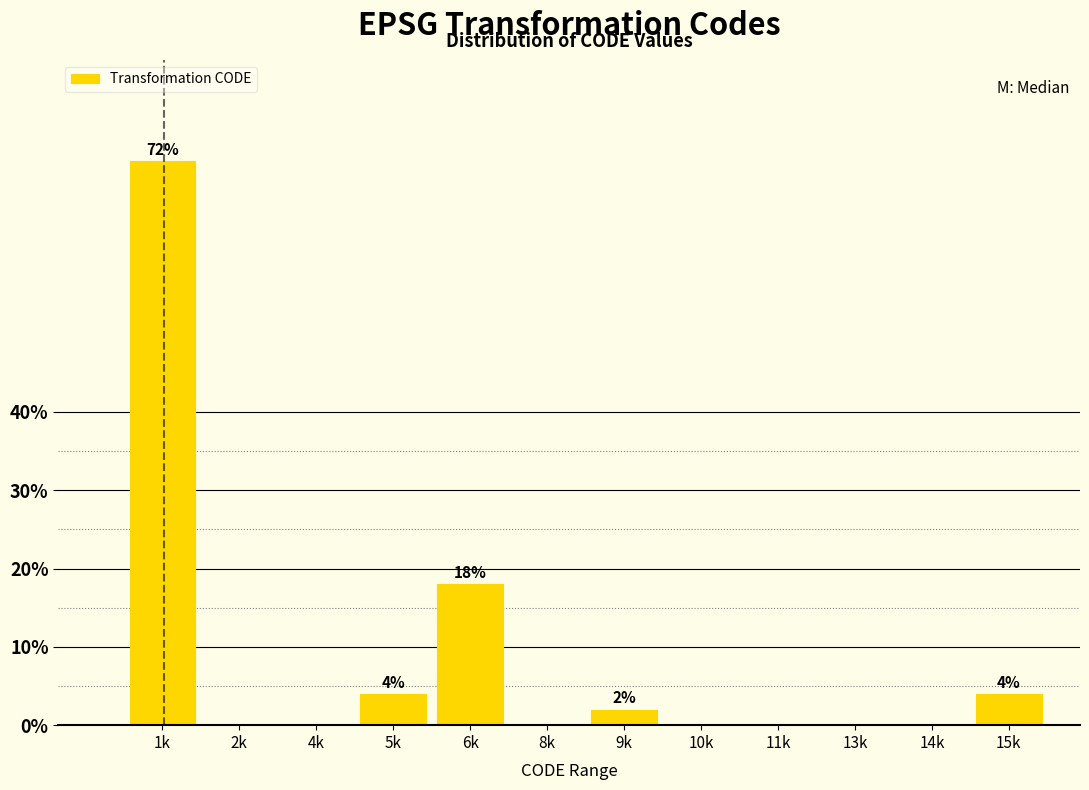

Reading left to right, transcribe all the data shown in this chart.

1k=72	2k=0	4k=0	5k=4	6k=18	8k=0	9k=2	10k=0	11k=0	13k=0	14k=0	15k=4